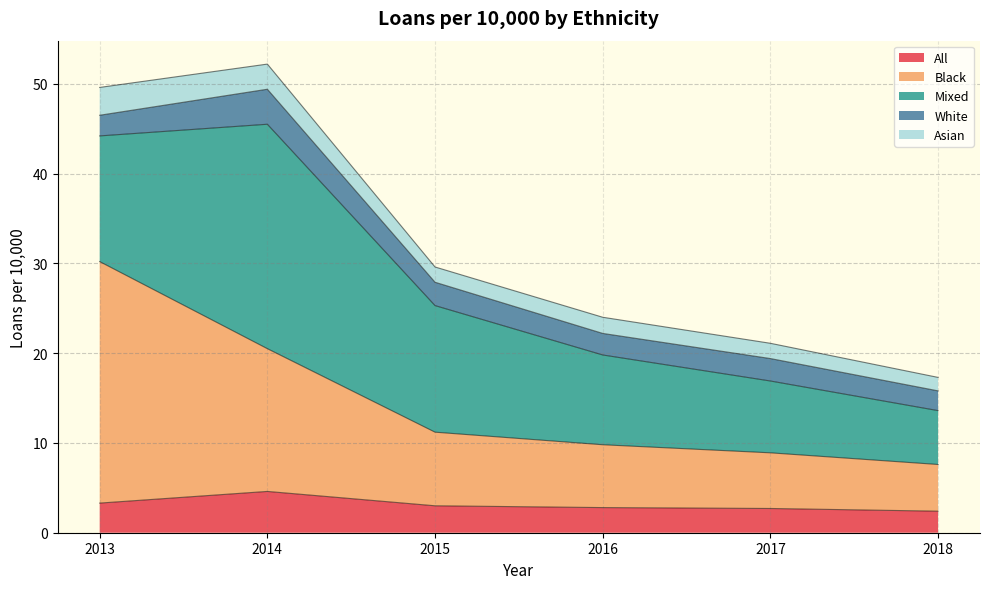

What is the sum of the Black values at 2015 and 2018?

13.4